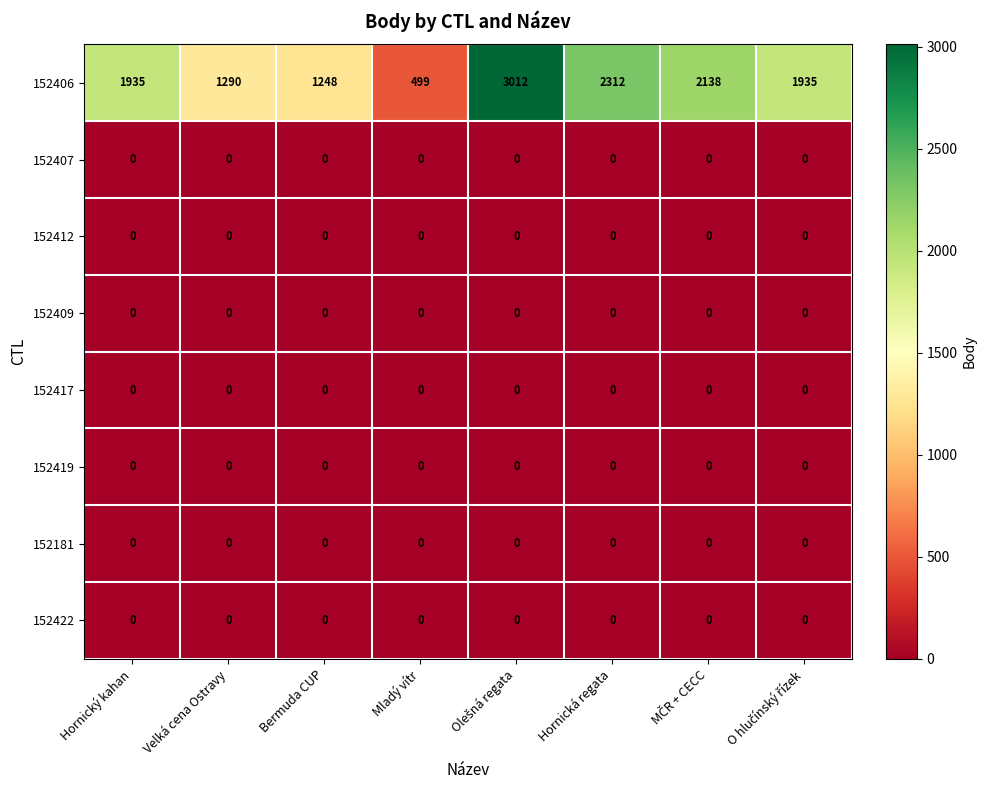

Which series has the widest spread of values?

152406